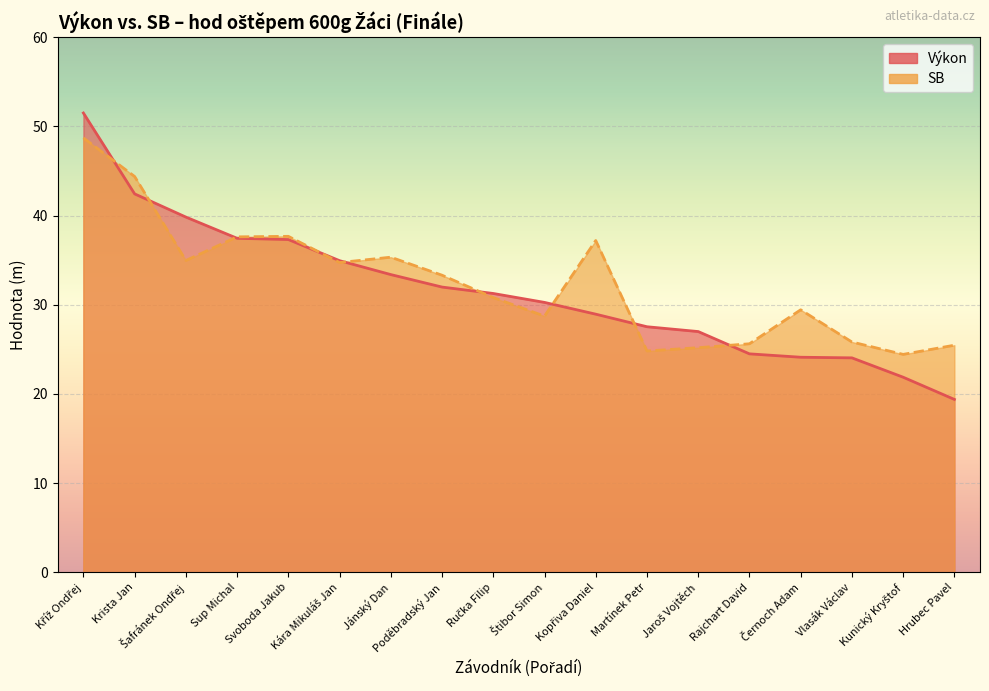

At which category is the sum across all series the highest?

Kříž Ondřej